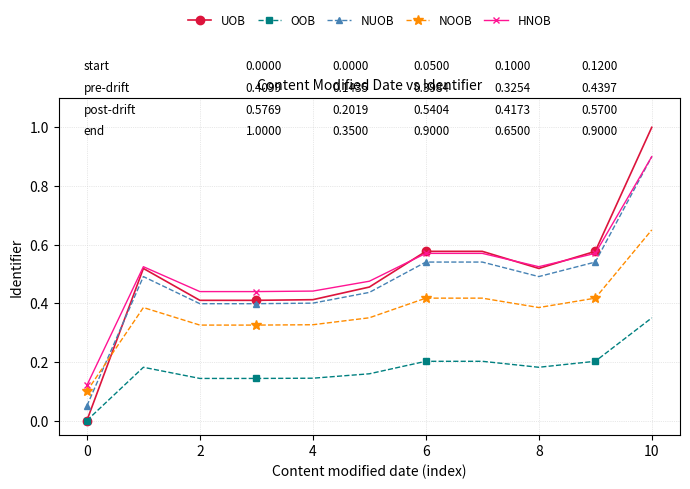

Which series has the widest spread of values?

UOB